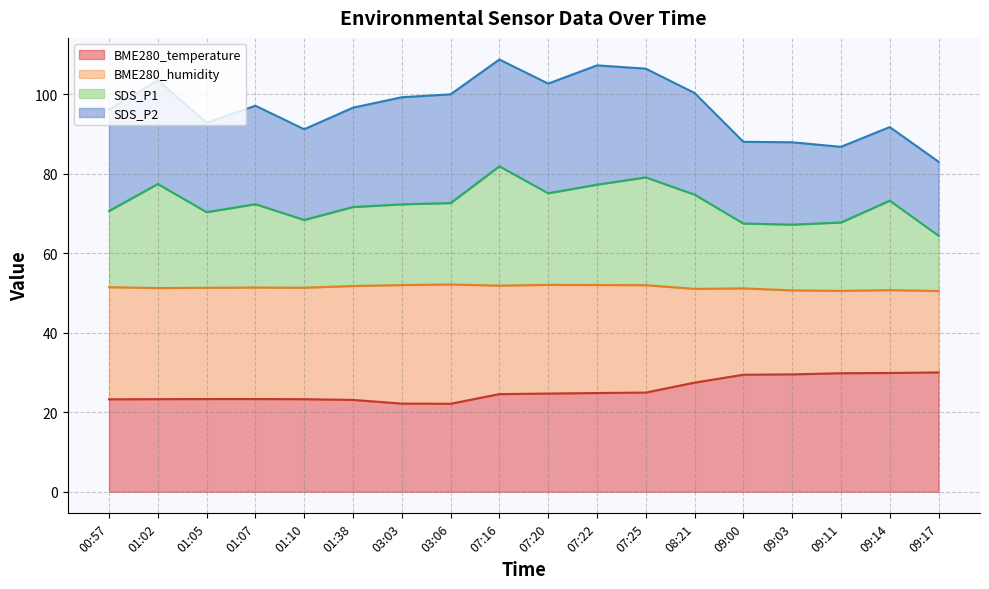

Is the value of BME280_temperature at 03:03 greater than the value of SDS_P1 at 07:22?

No